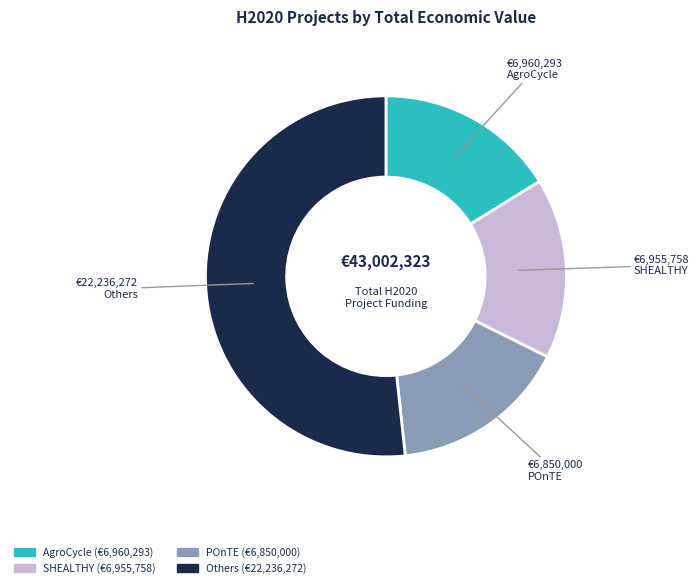

Is there a majority slice in this chart?

Yes